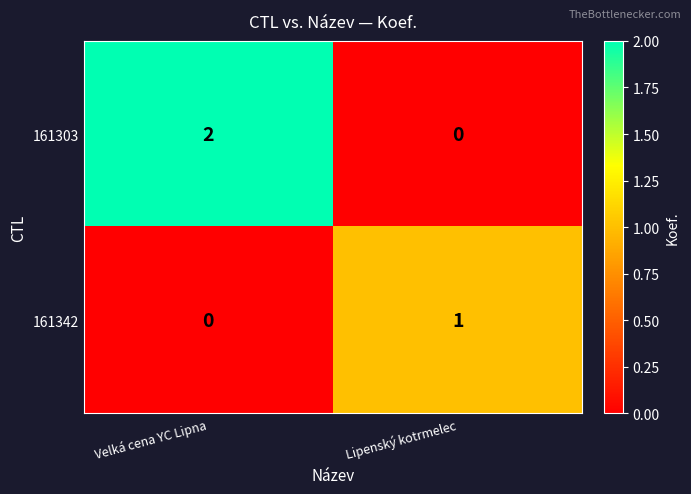

Rank the series by their average value, from highest to lowest.

161303, 161342